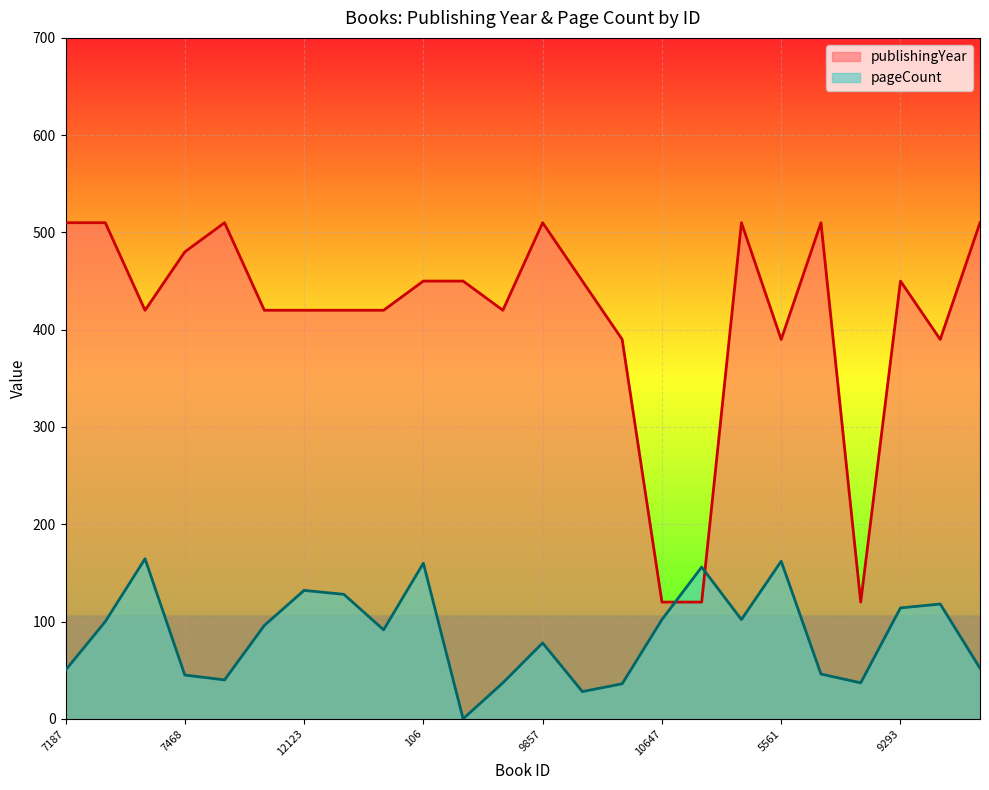

What is the label of the 12th point from the right?

9857